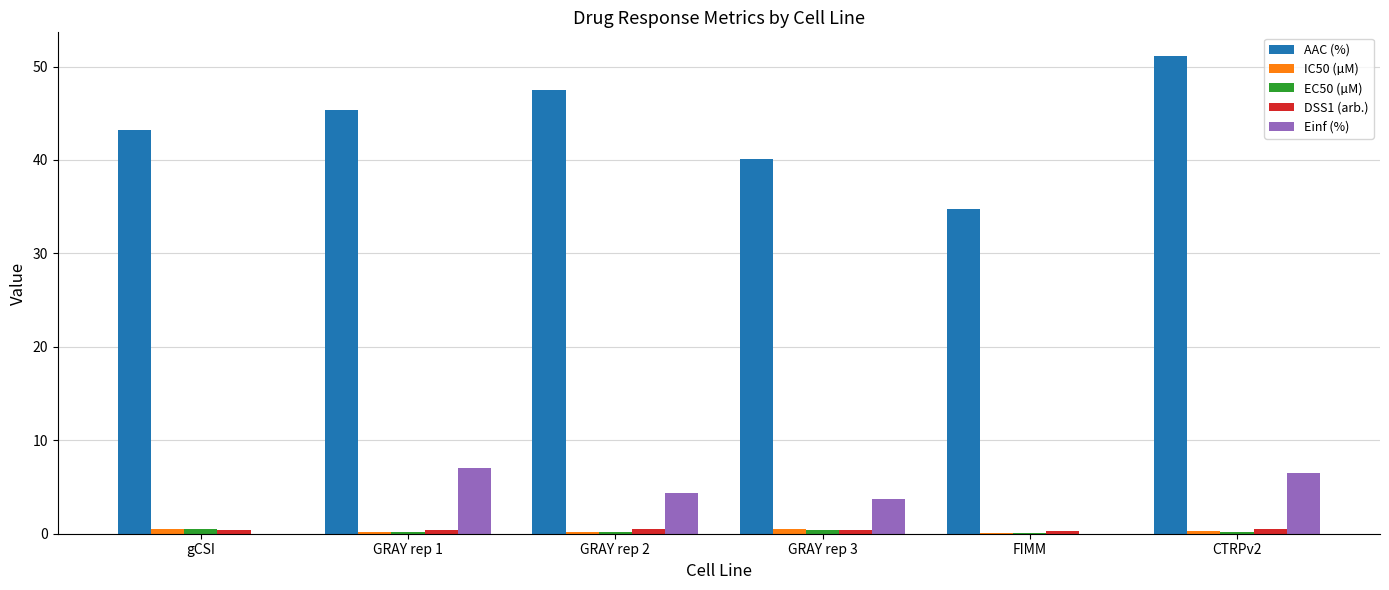

What is the sum of all AAC (%) values?

261.9